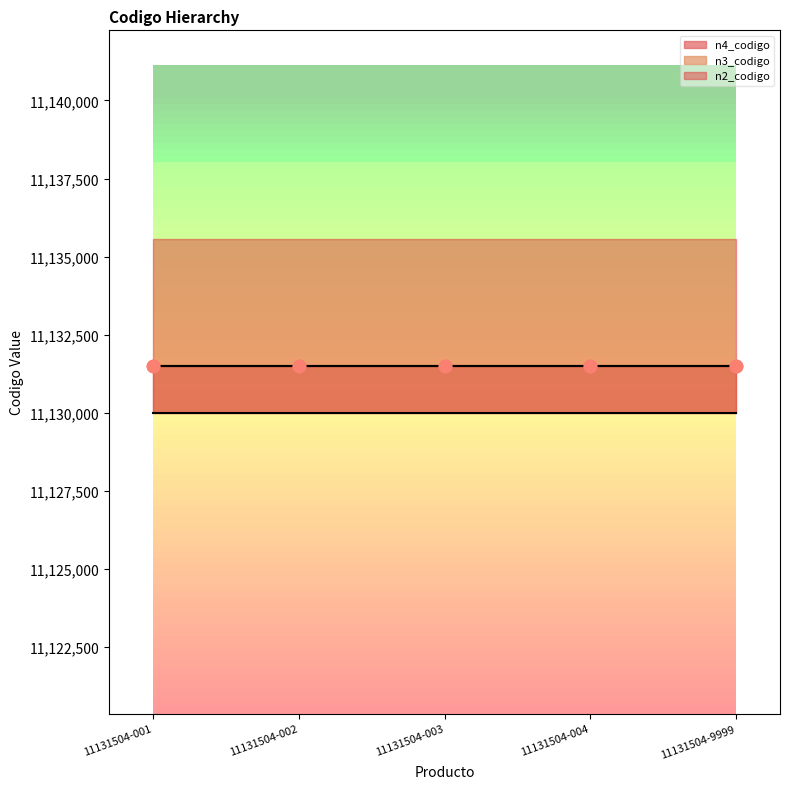

Which series has the largest total across all categories?

n4_codigo